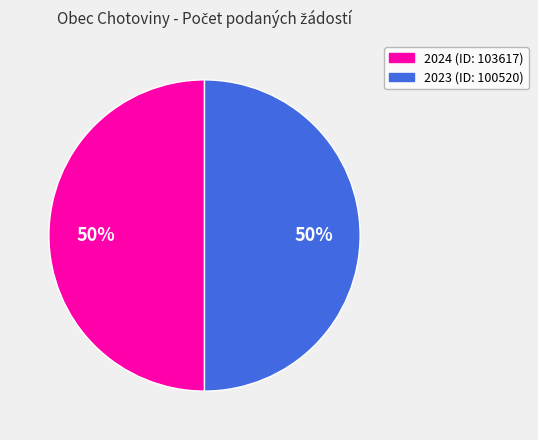

To the nearest percent, what is the average slice percentage?

50%